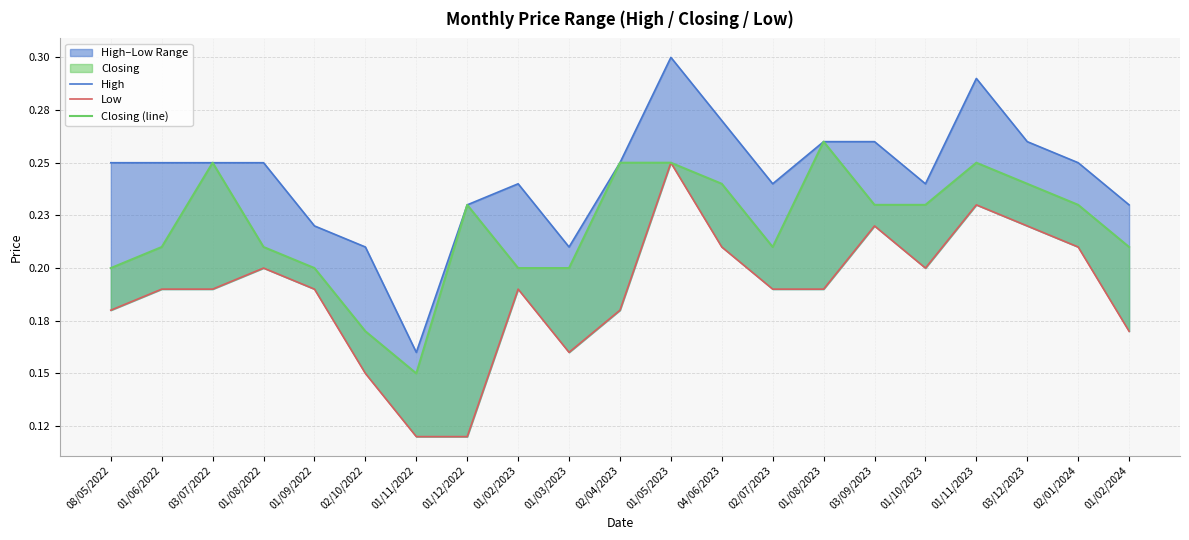

List the labels in order of Low value, largest first.

01/05/2023, 01/11/2023, 03/09/2023, 03/12/2023, 04/06/2023, 02/01/2024, 01/08/2022, 01/10/2023, 01/06/2022, 03/07/2022, 01/09/2022, 01/02/2023, 02/07/2023, 01/08/2023, 08/05/2022, 02/04/2023, 01/02/2024, 01/03/2023, 02/10/2022, 01/11/2022, 01/12/2022